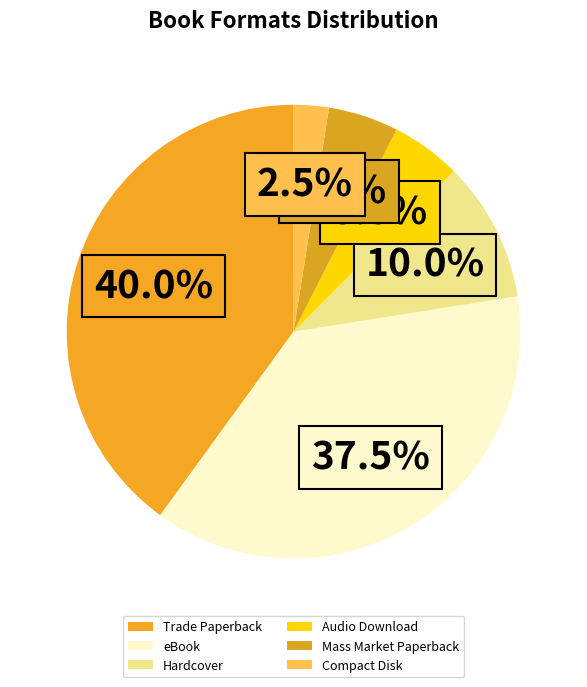

The Hardcover slice represents 1% of the pie. True or false?

False